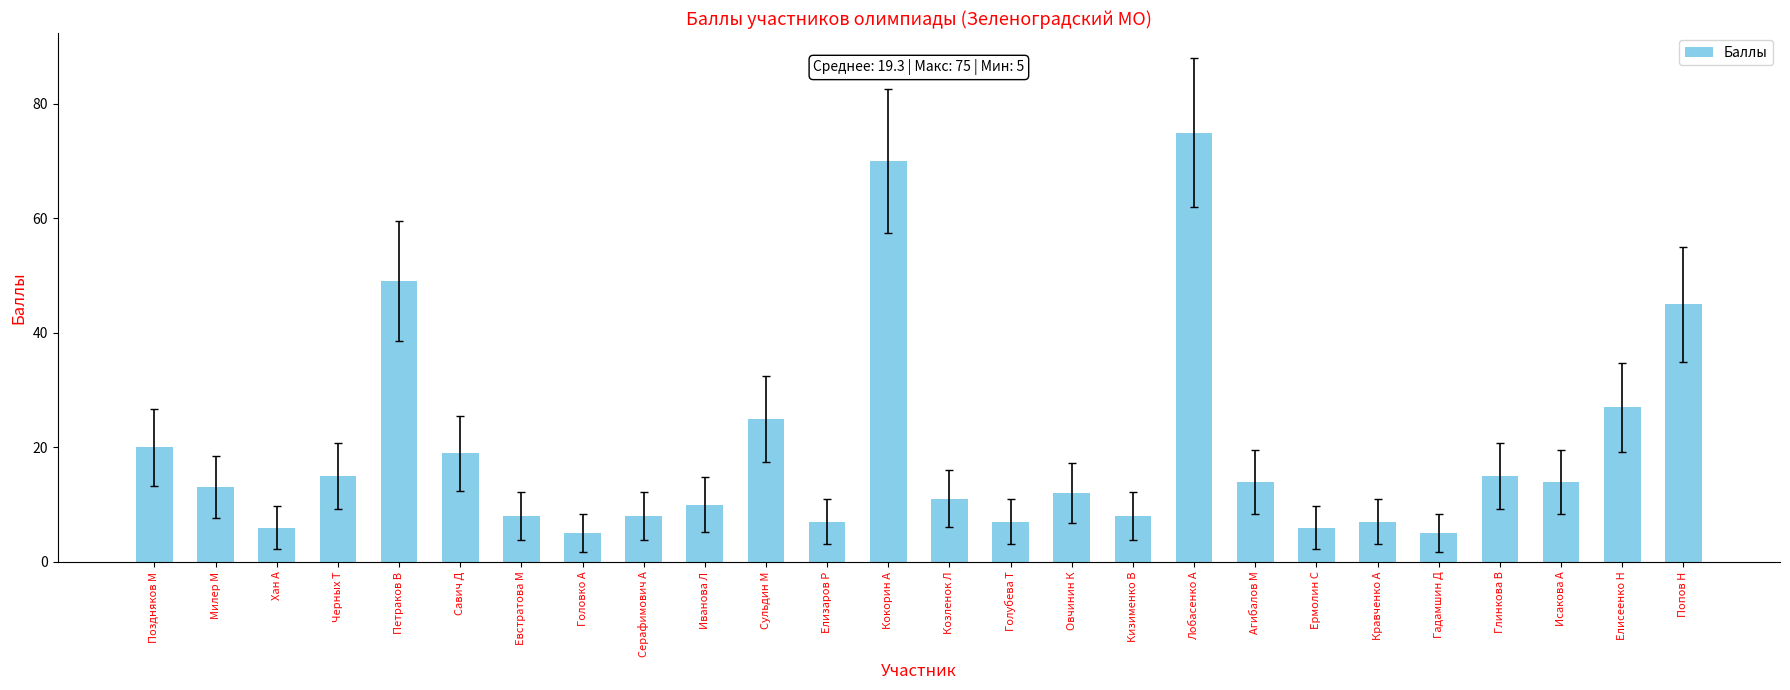

What is the difference between the second highest and minimum values?

65